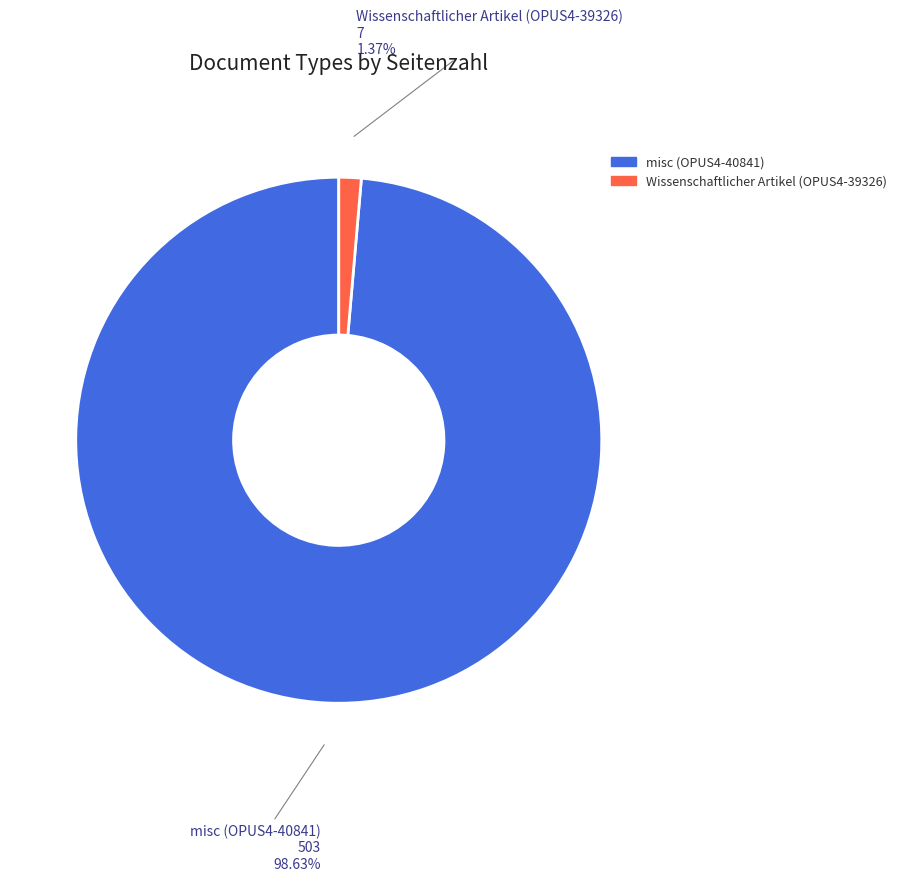

To the nearest percent, what percentage of the pie is Wissenschaftlicher Artikel (OPUS4-39326)?

1%